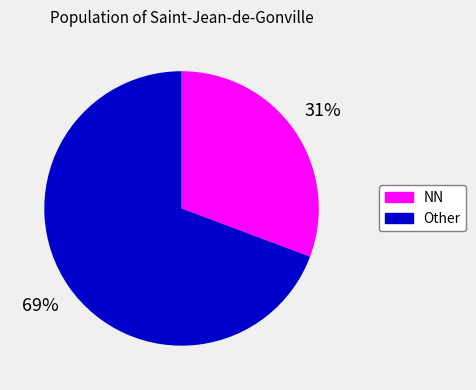

Which has a higher value, NN or Other?

Other